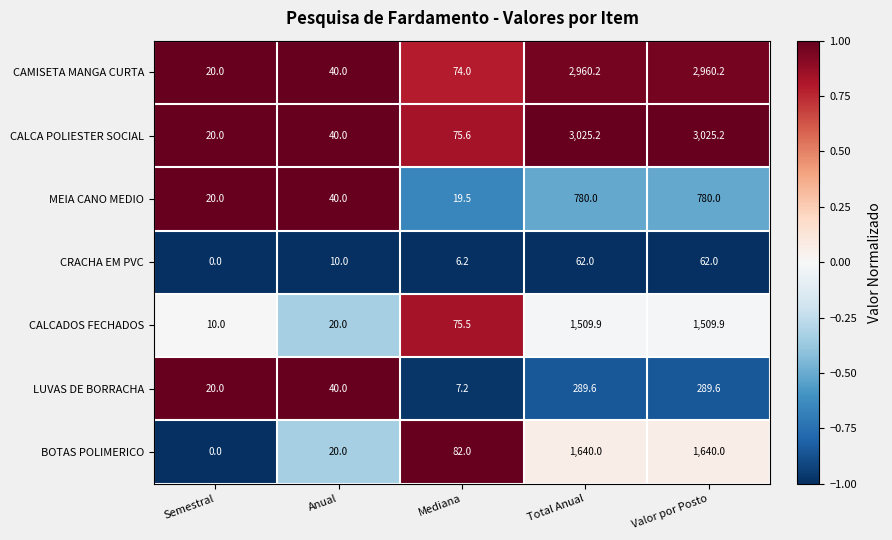

The value of BOTAS POLIMERICO at Total Anual is 2646.1. True or false?

False